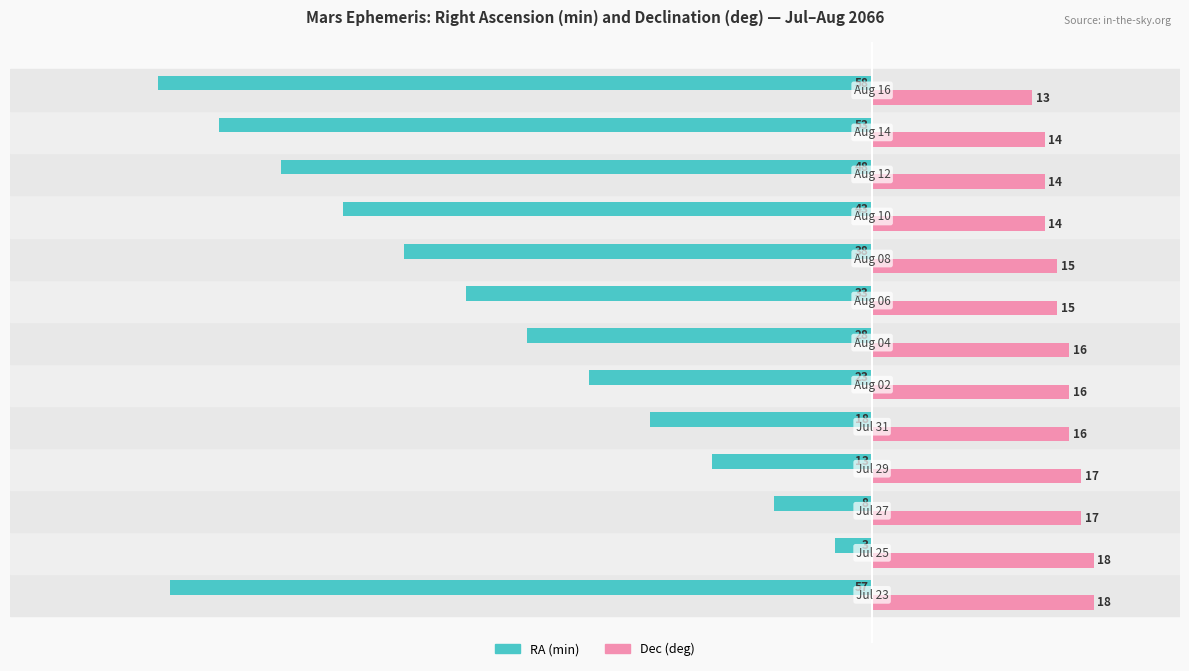

What are all the series names shown in the legend?

RA (min), Dec (deg)